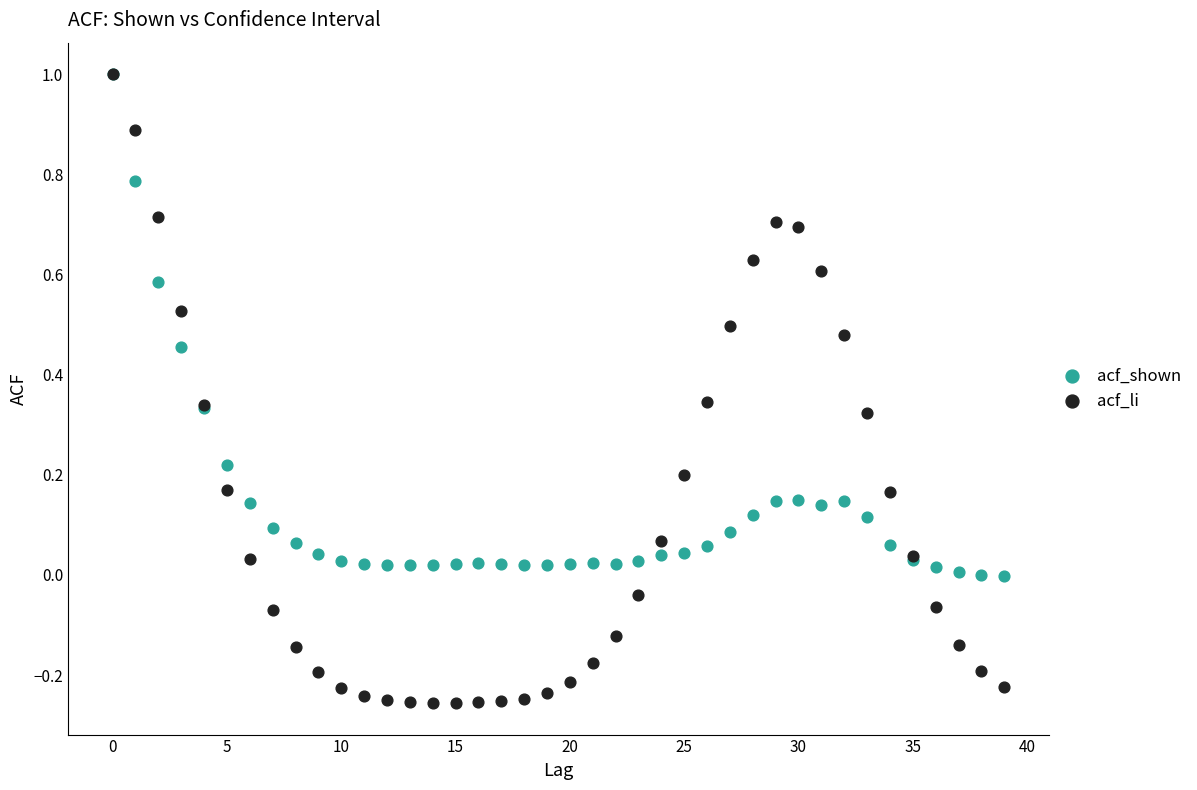

What are all the series names shown in the legend?

acf_shown, acf_li